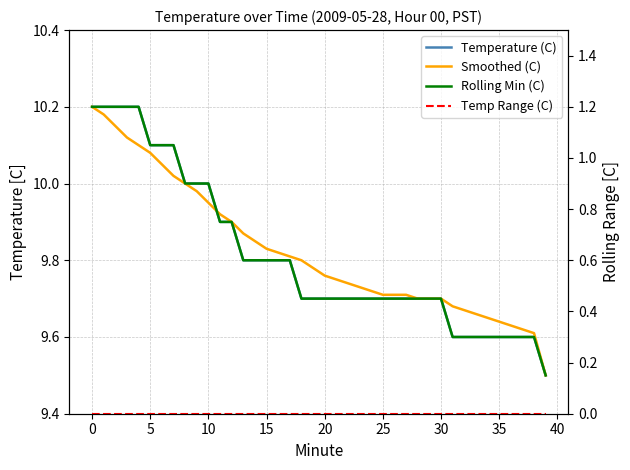

How many intersections are there between Rolling Min (C) and Smoothed (C)?

1